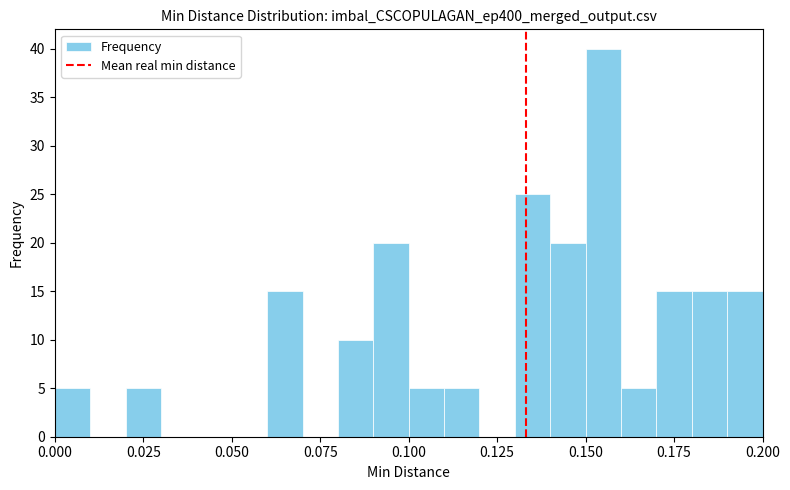

Read against the x-axis, roughly where is the centre of the tallest bar?

0.155